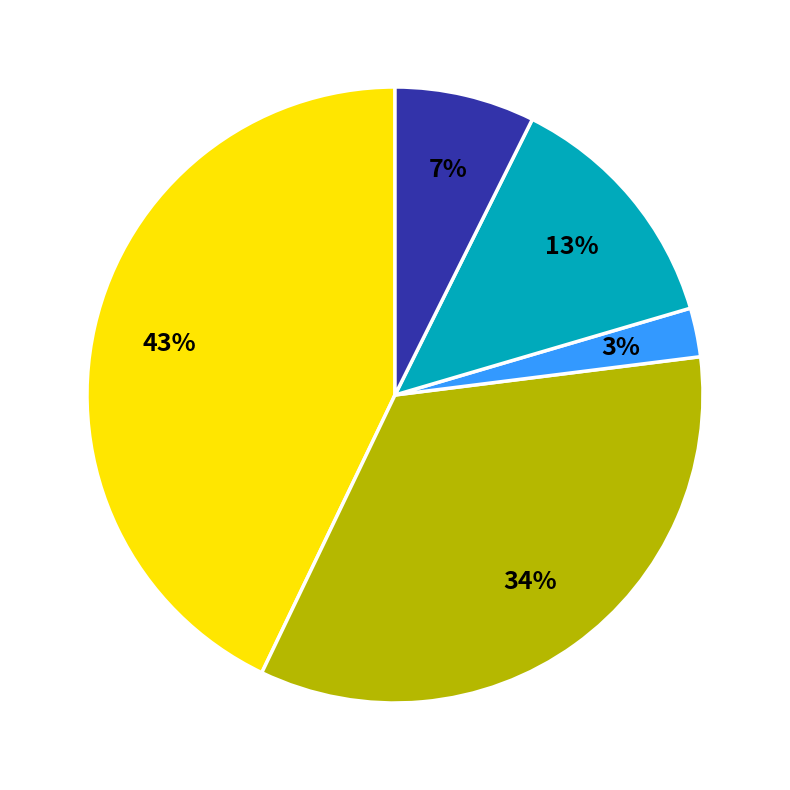

To the nearest percent, what is the difference between the largest and smallest slice percentages?

40%